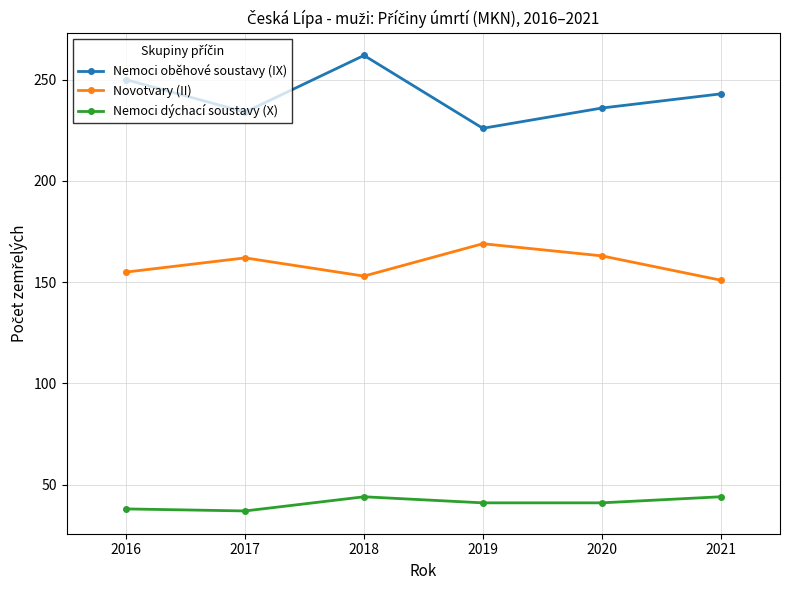

True or false: Nemoci dýchací soustavy (X) has more than 2 points higher than both neighbors.

False